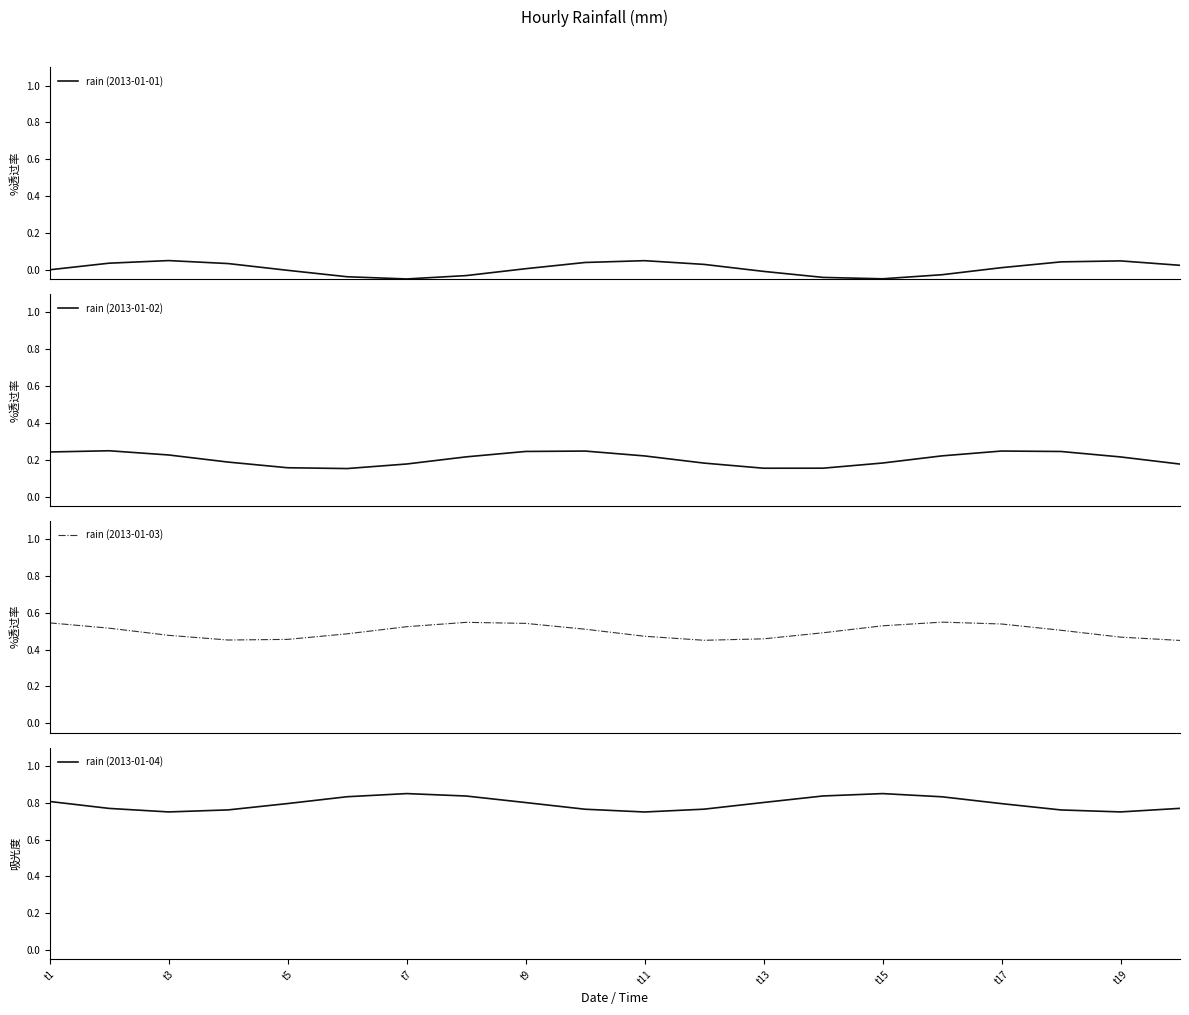

The rain (2013-01-04) series shows 1.4 at t5. True or false?

False